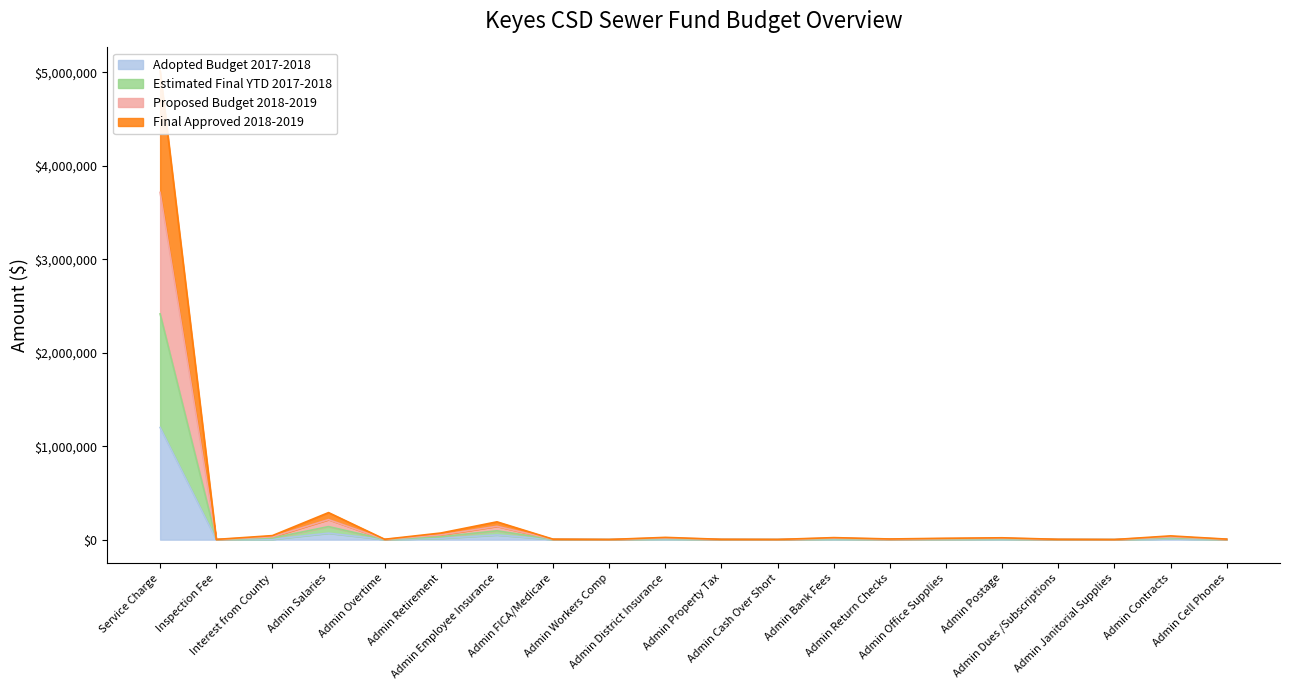

True or false: Final Approved 2018-2019 and Proposed Budget 2018-2019 cross at least once.

False